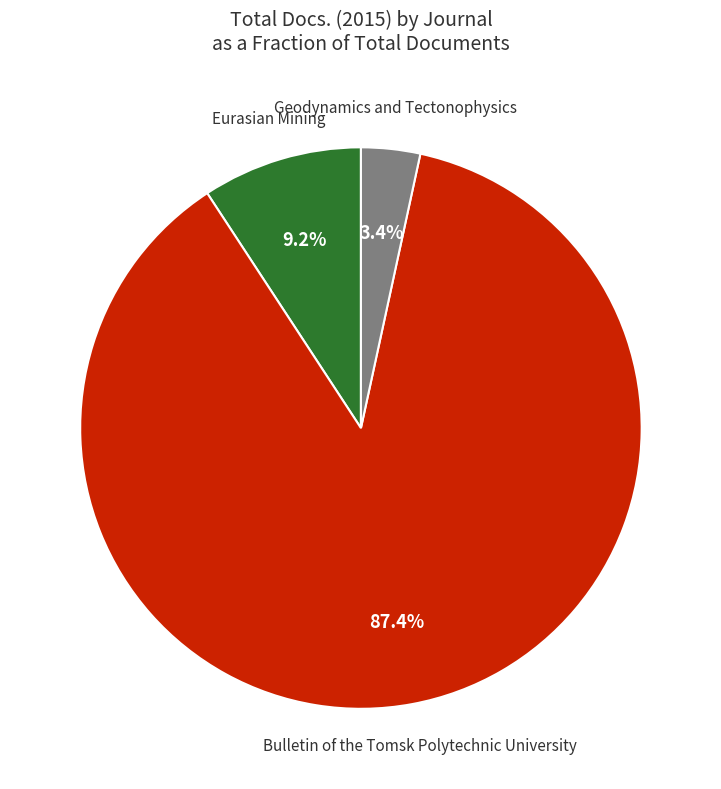

Is there any slice that represents more than half of the pie?

Yes